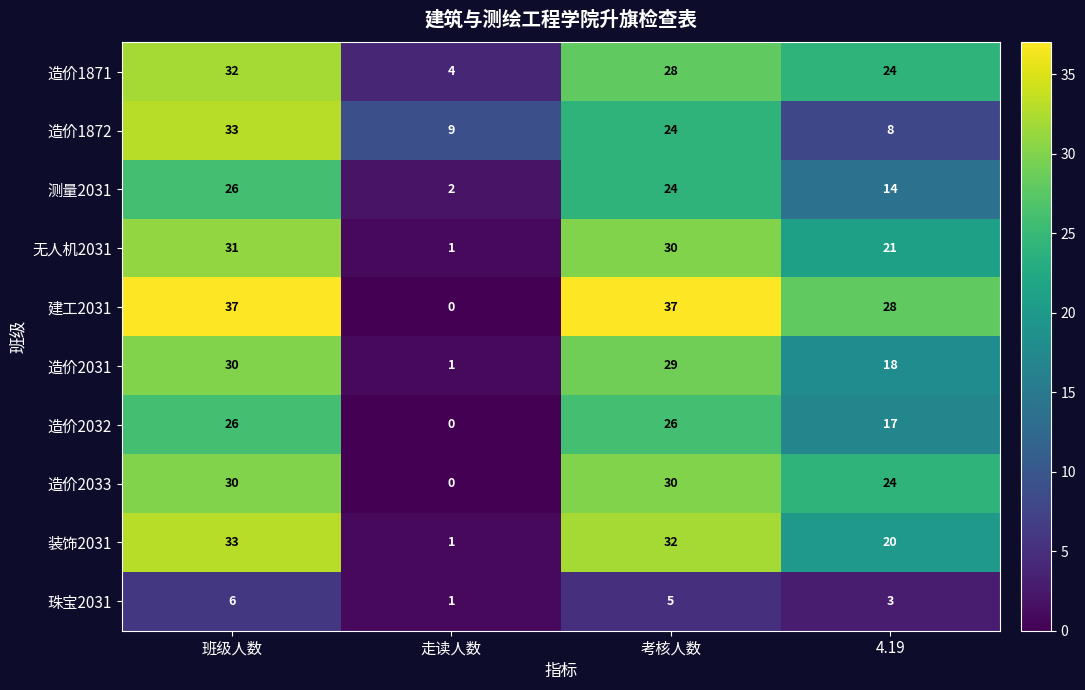

What is the total value across all series at 班级人数?

284